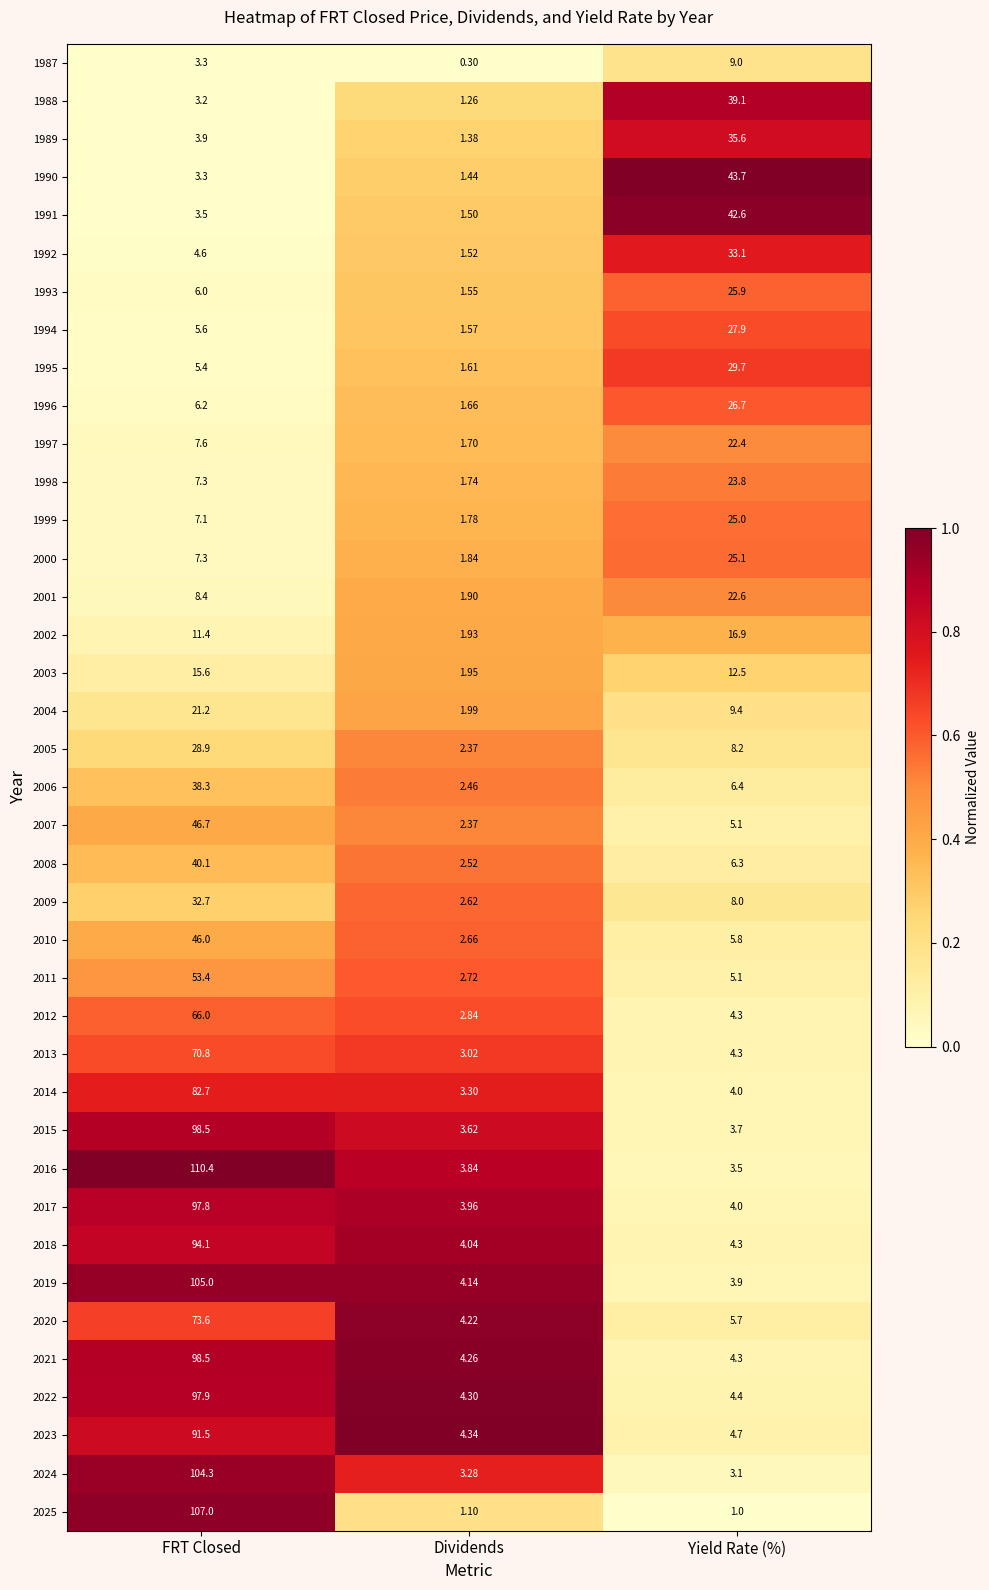

Rank the categories by 2001 value from lowest to highest.

Dividends, FRT Closed, Yield Rate (%)